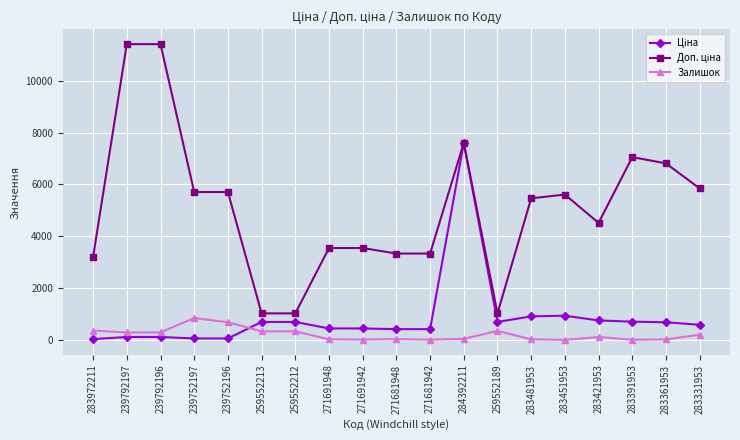

At which category is the sum across all series the highest?

284392211